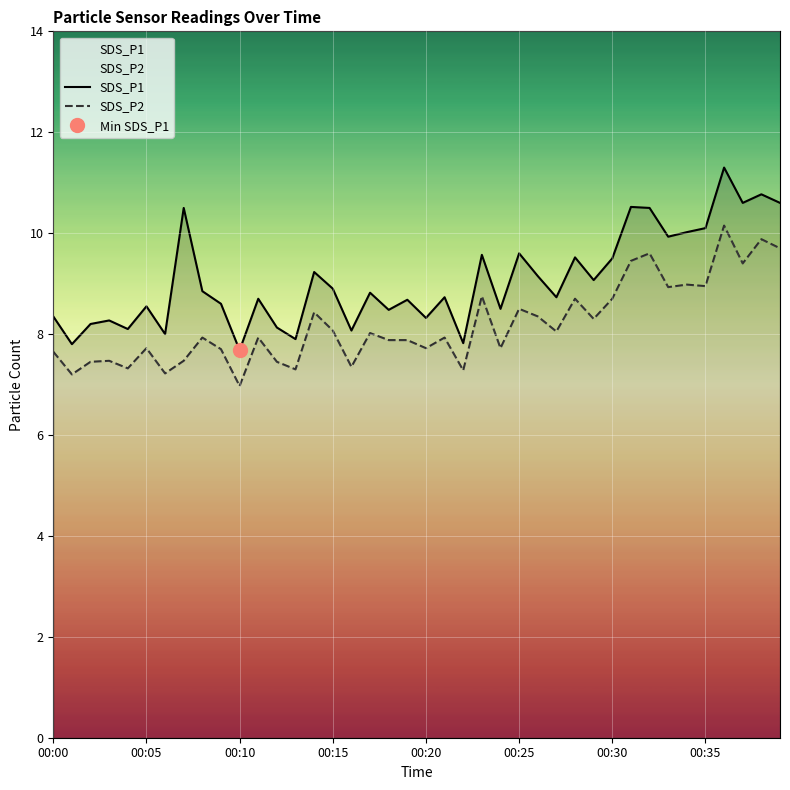

True or false: SDS_P1 and SDS_P2 cross at least once.

False